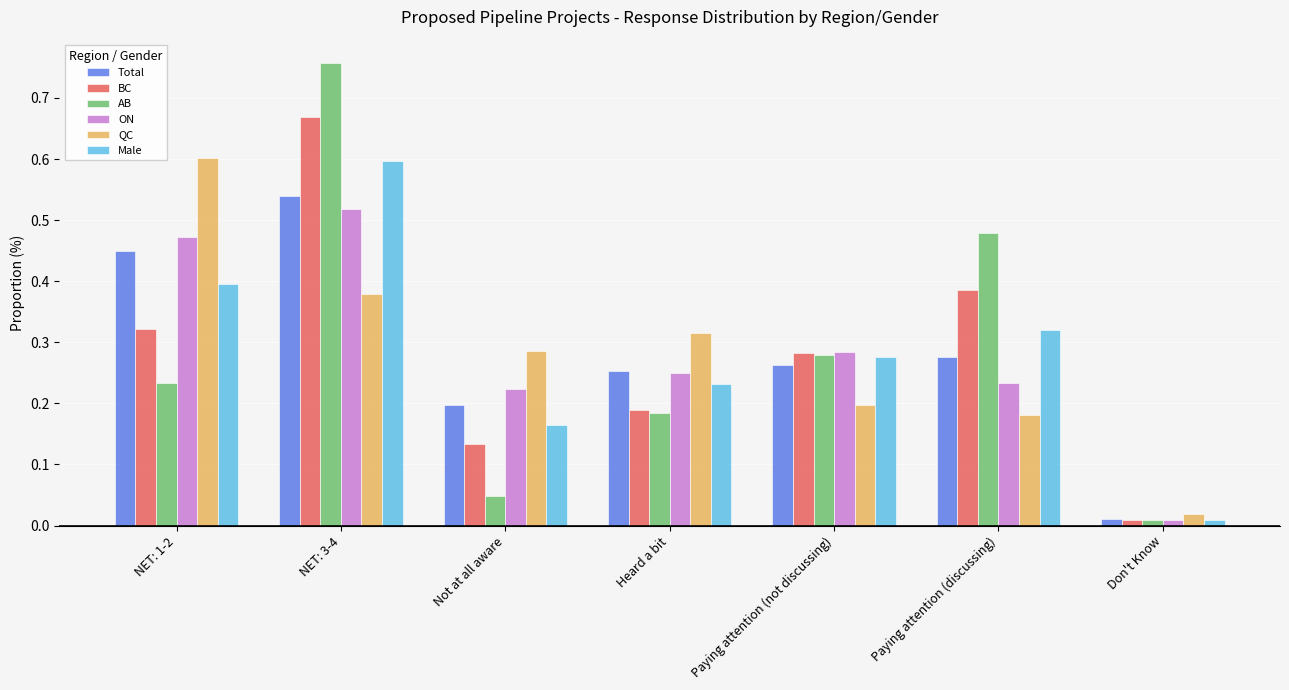

Is it true that BC equals 0.4 at Paying attention (not discussing)?

False